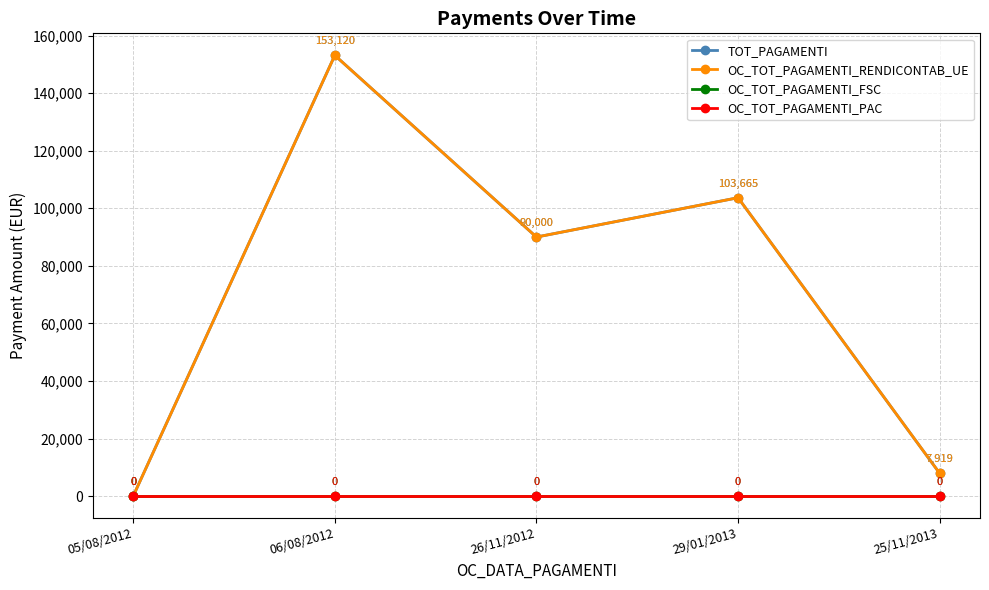

What position from the left is 25/11/2013?

5